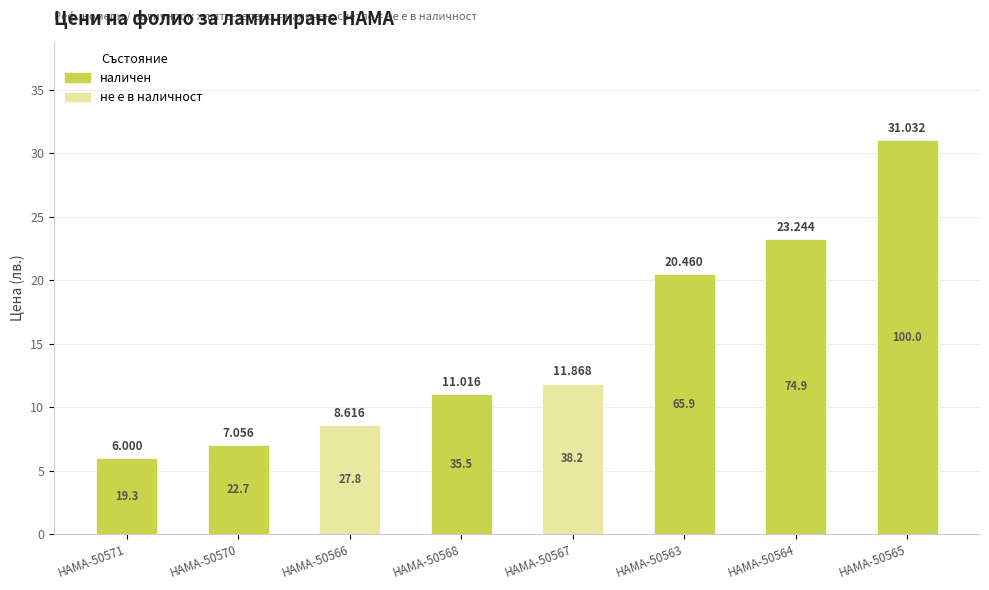

Reading left to right, extract all data points from this chart.

6.0	7.1	8.6	11.0	11.9	20.5	23.2	31.0